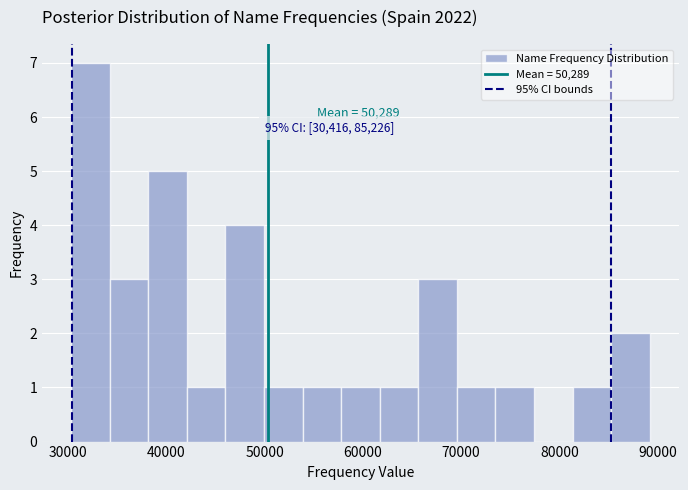

Read against the x-axis, roughly where is the centre of the tallest bar?

32000